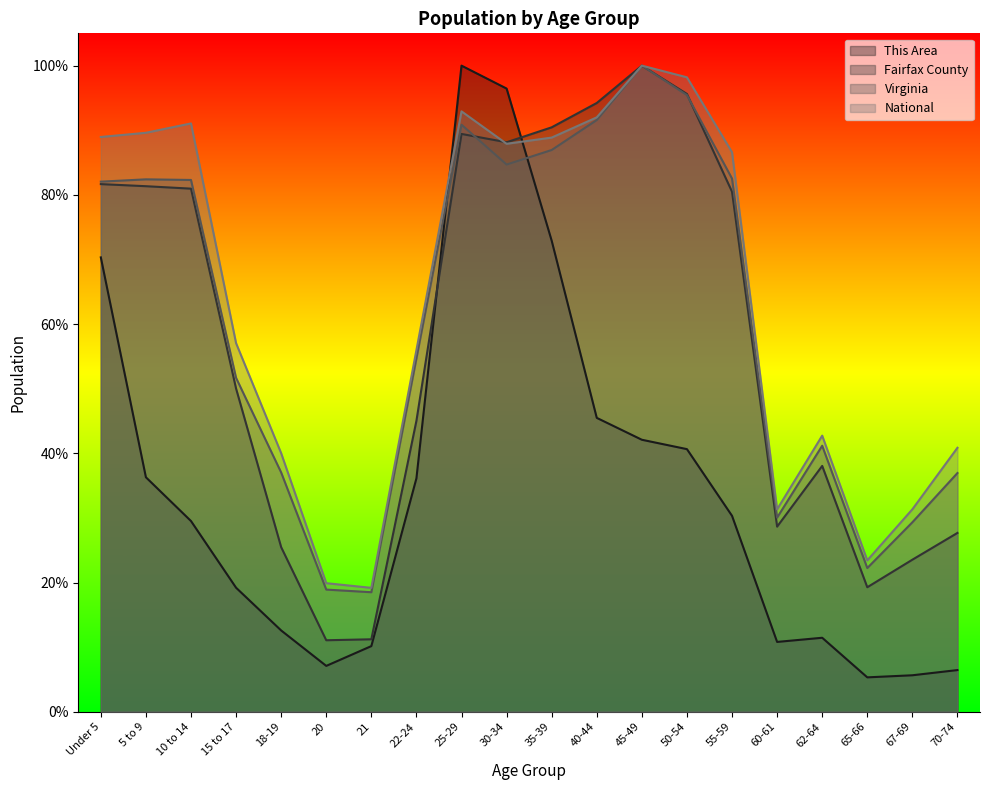

The value of This Area at 18-19 is 0.0. True or false?

False